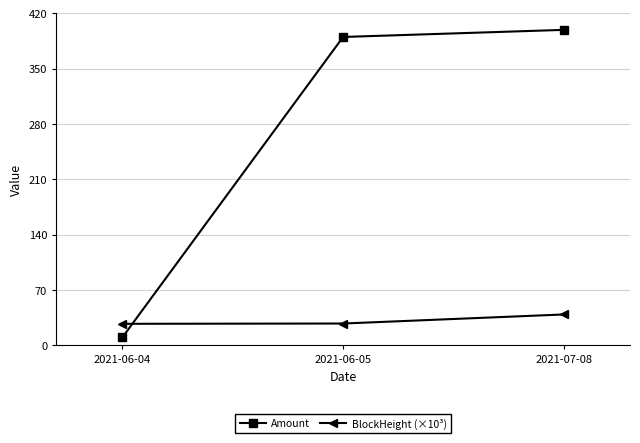

Is this an area chart (filled region under the line)?

No